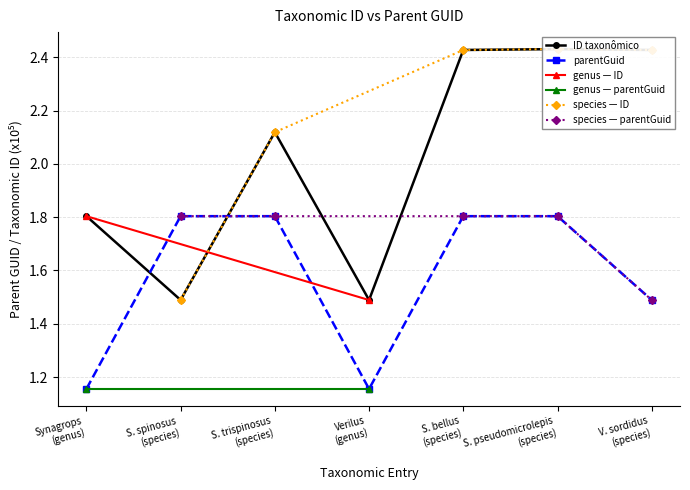

How many interior local valleys does the parentGuid series have?

1